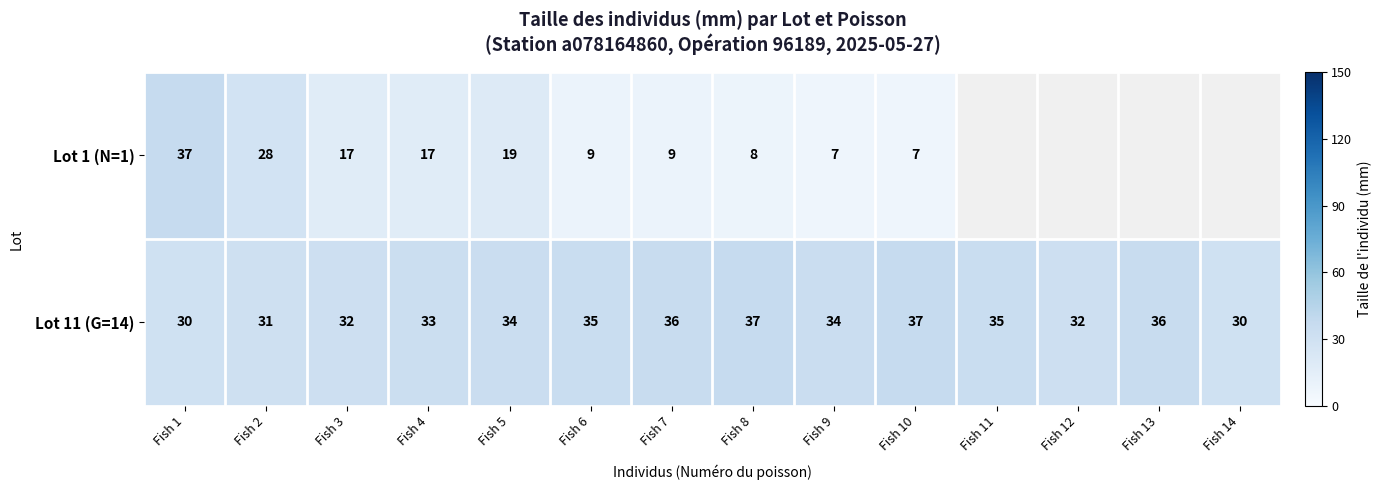

What is the total value across all series at Fish 7?

45